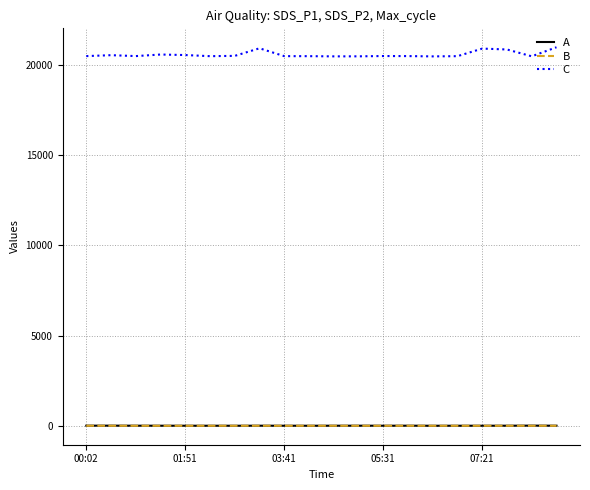

True or false: C and A cross at least once.

False